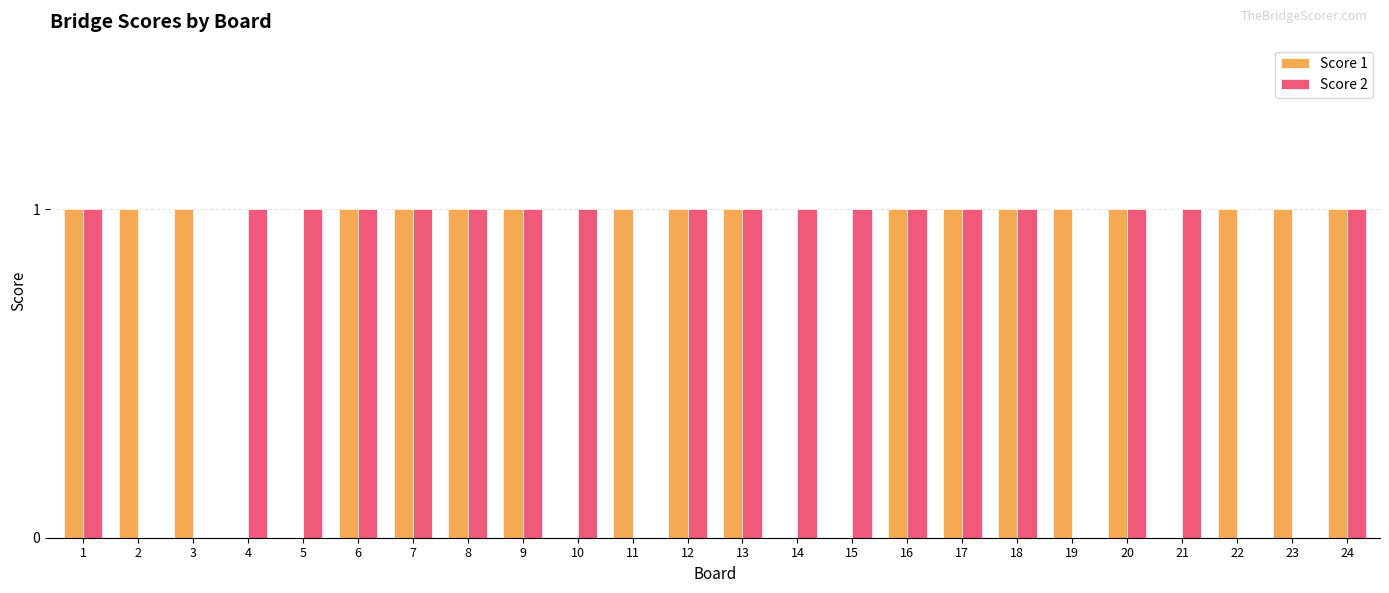

Between 13 and 21, which series saw the biggest shift?

Score 1